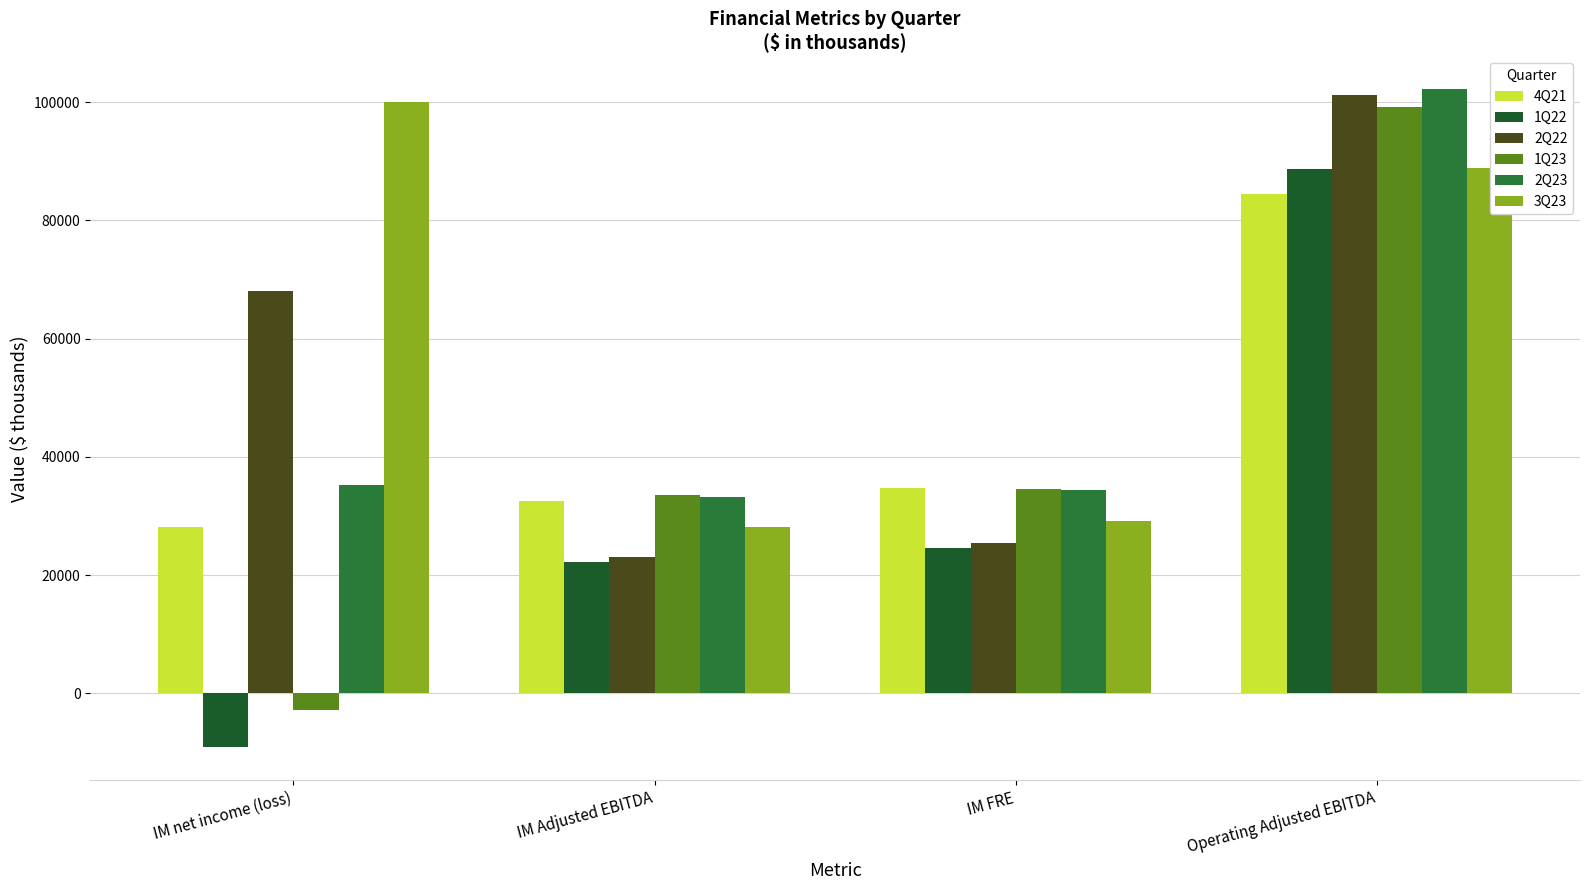

True or false: 1Q22 has a value of 88659 at Operating Adjusted EBITDA.

True